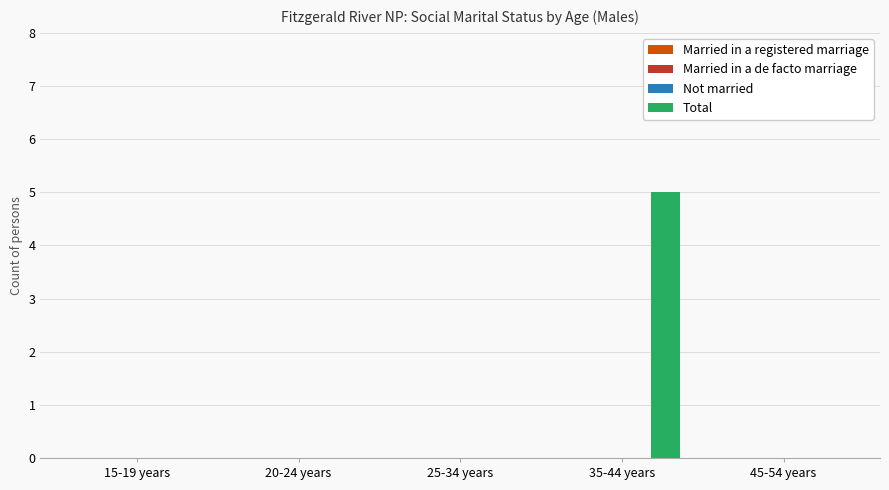

What is the maximum value shown in the chart?

5